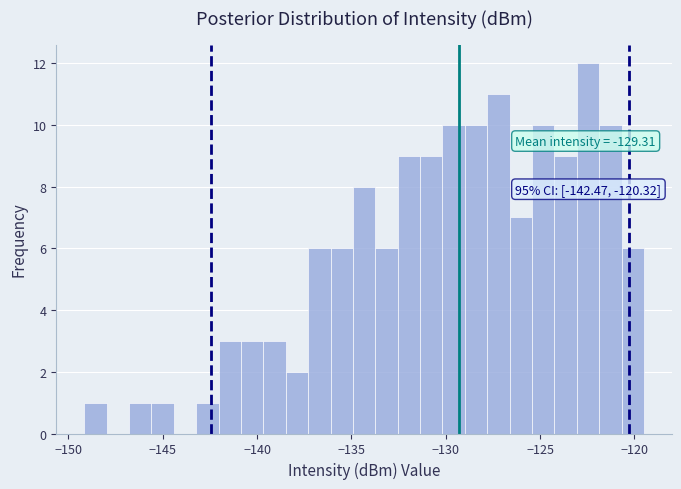

Read against the x-axis, roughly where is the centre of the tallest bar?

-122.5